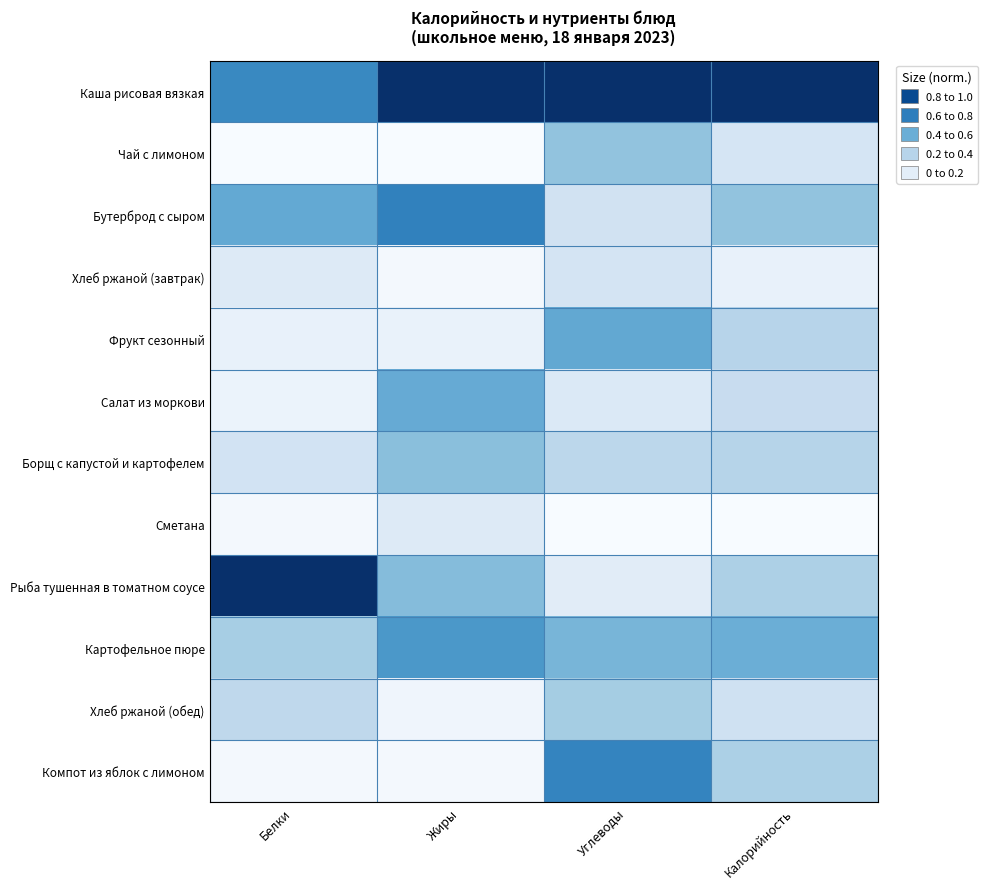

What is the total value across all series at Белки?

3.3